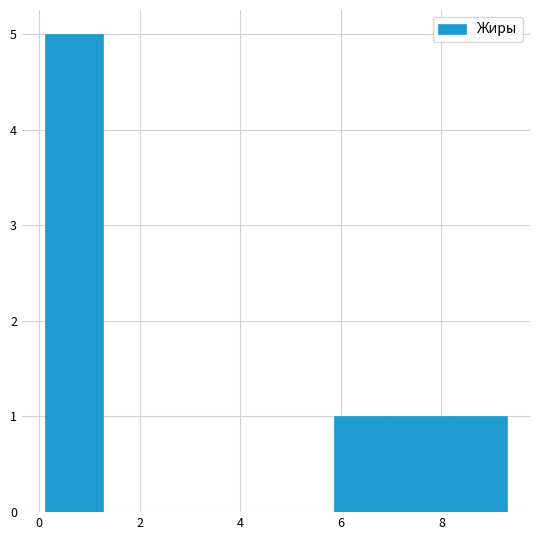

Reading left to right, list every bar in this chart as the range it spans on the x-axis followed by its height. Neither the bar edges nor the heights are printed on the chart, so give them approximately, as read against the axes.

0.2 to 1.2: 5
1.2 to 2.4: 0
2.4 to 3.6: 0
3.6 to 4.8: 0
4.8 to 5.8: 0
5.8 to 7.0: 1
7.0 to 8.2: 1
8.2 to 9.4: 1